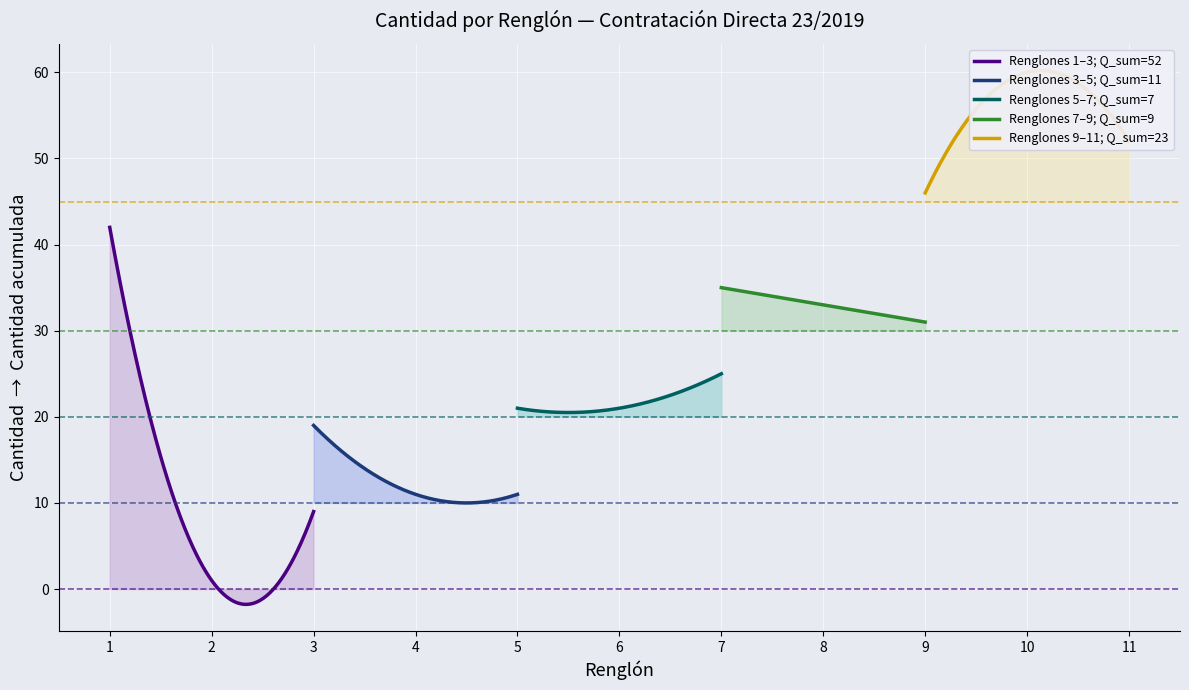

What is the highest value of the Renglones 1–3; Q_sum=52 series?

42.0